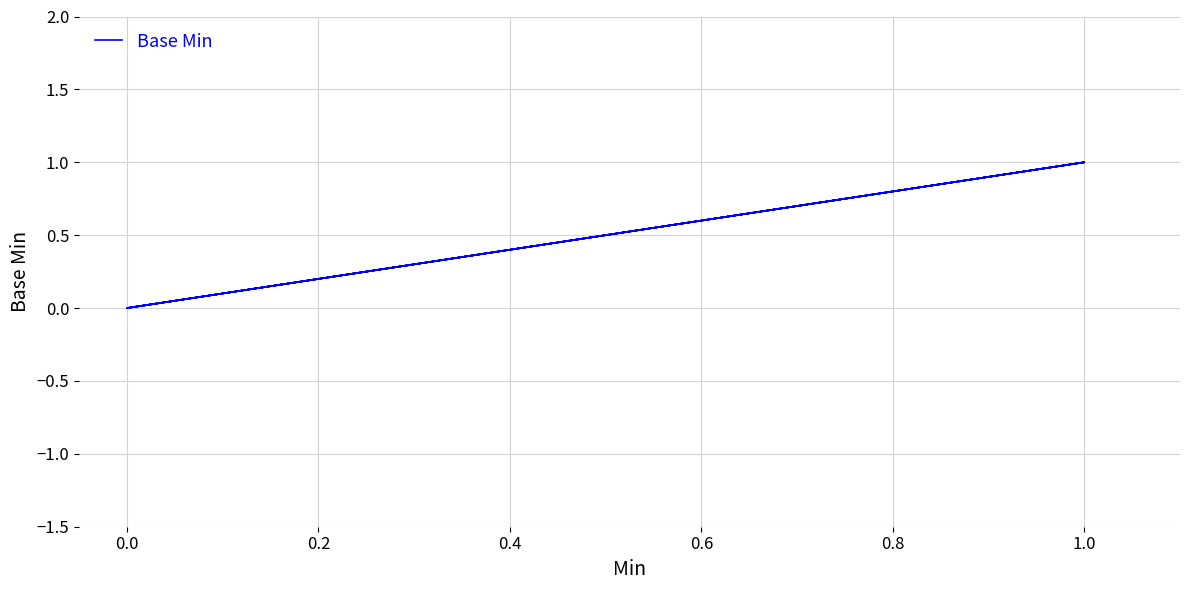

What is the maximum value shown in the chart?

1